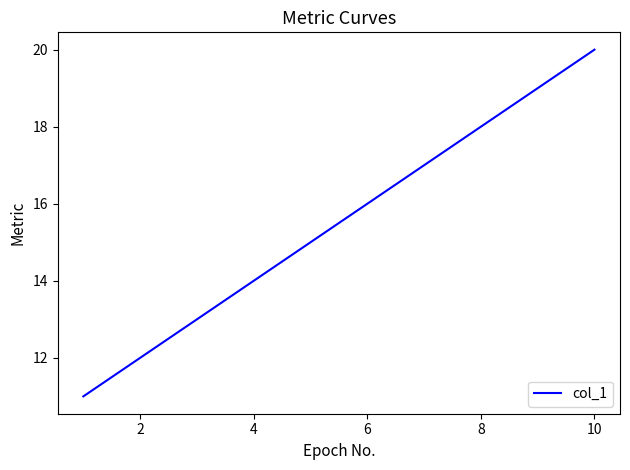

What is the maximum value shown in the chart?

20